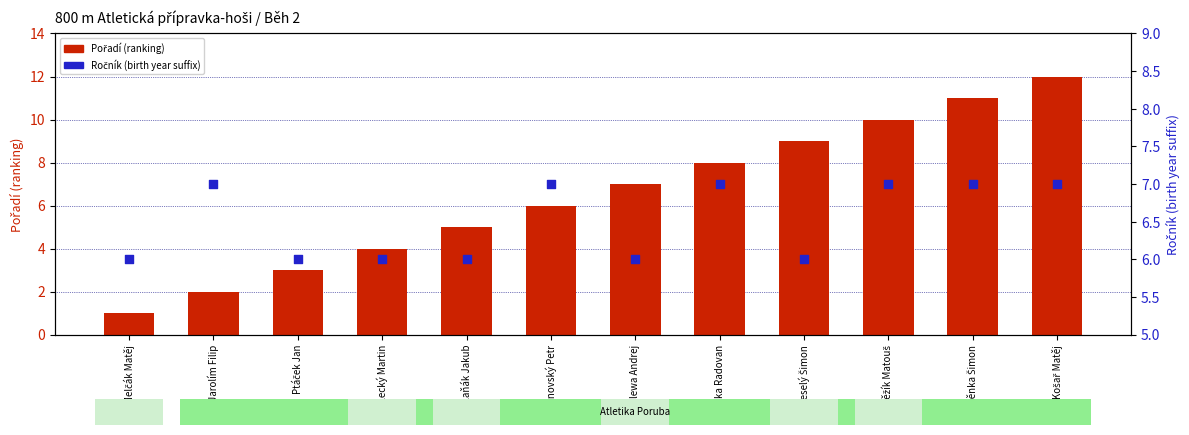

At which category is the sum across all series the highest?

Košař Matěj